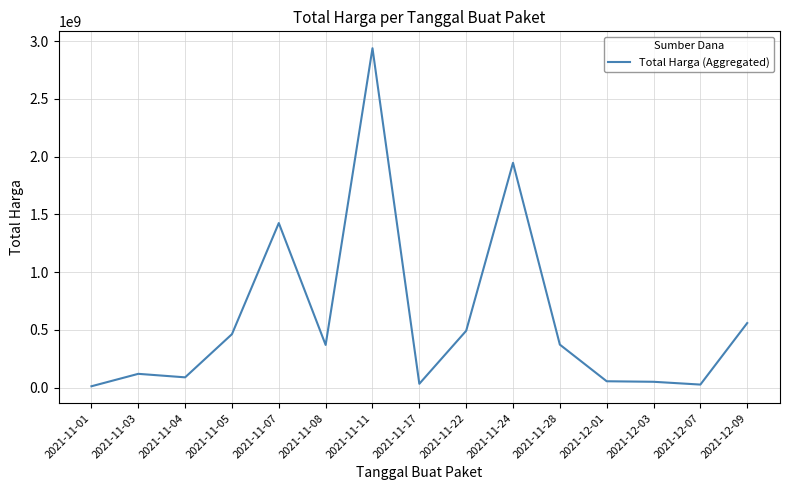

Is it true that the value at 2021-11-01 is 12787500?

True